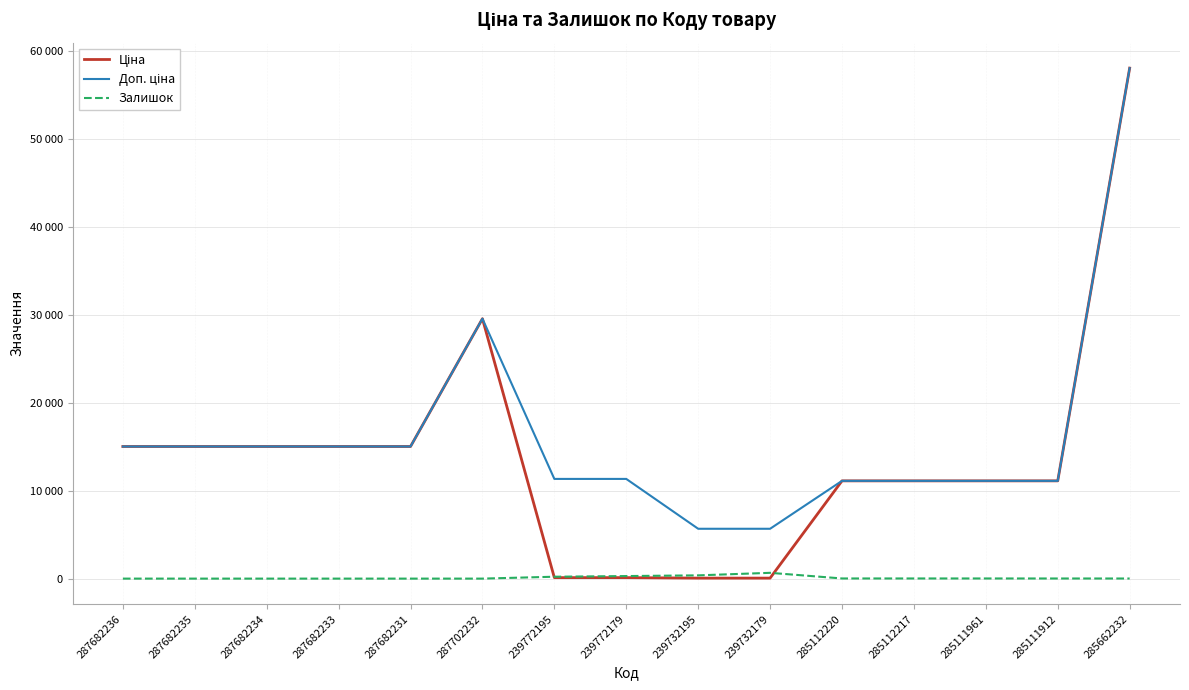

Reading left to right, transcribe all the data shown in this chart.

Ціна: 287682236=15019.2	287682235=15019.2	287682234=15019.2	287682233=15019.2	287682231=15019.2	287702232=29548.9	239772195=113.3	239772179=113.3	239732195=56.7	239732179=56.7	285112220=11113.6	285112217=11113.6	285111961=11113.6	285111912=11113.6	285662232=58037.0
Доп. ціна: 287682236=15019.2	287682235=15019.2	287682234=15019.2	287682233=15019.2	287682231=15019.2	287702232=29548.9	239772195=11334.0	239772179=11334.0	239732195=5667.0	239732179=5667.0	285112220=11113.6	285112217=11113.6	285111961=11113.6	285111912=11113.6	285662232=58037.0
Залишок: 287682236=0.0	287682235=0.0	287682234=0.0	287682233=0.0	287682231=0.0	287702232=0.0	239772195=215.0	239772179=290.0	239732195=370.0	239732179=658.0	285112220=17.0	285112217=17.0	285111961=17.0	285111912=14.0	285662232=12.0